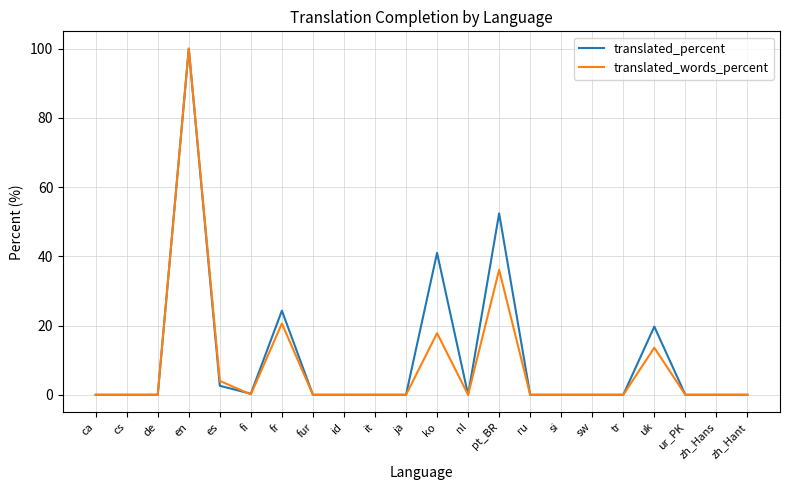

What position from the right is fur?

15